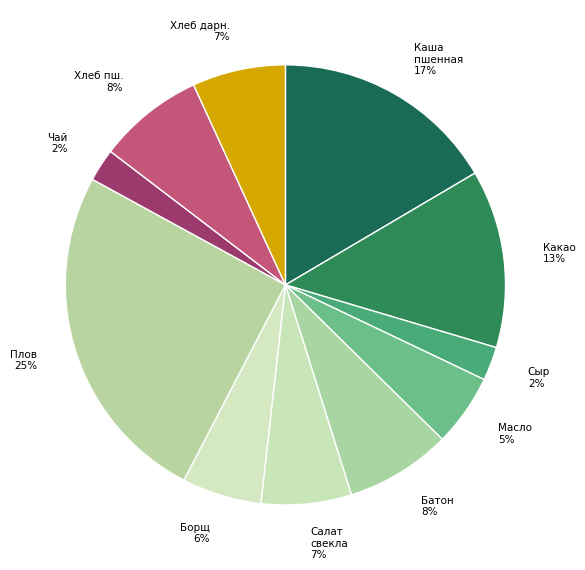

To the nearest percent, what percentage of the pie is Хлеб пш.?

8%